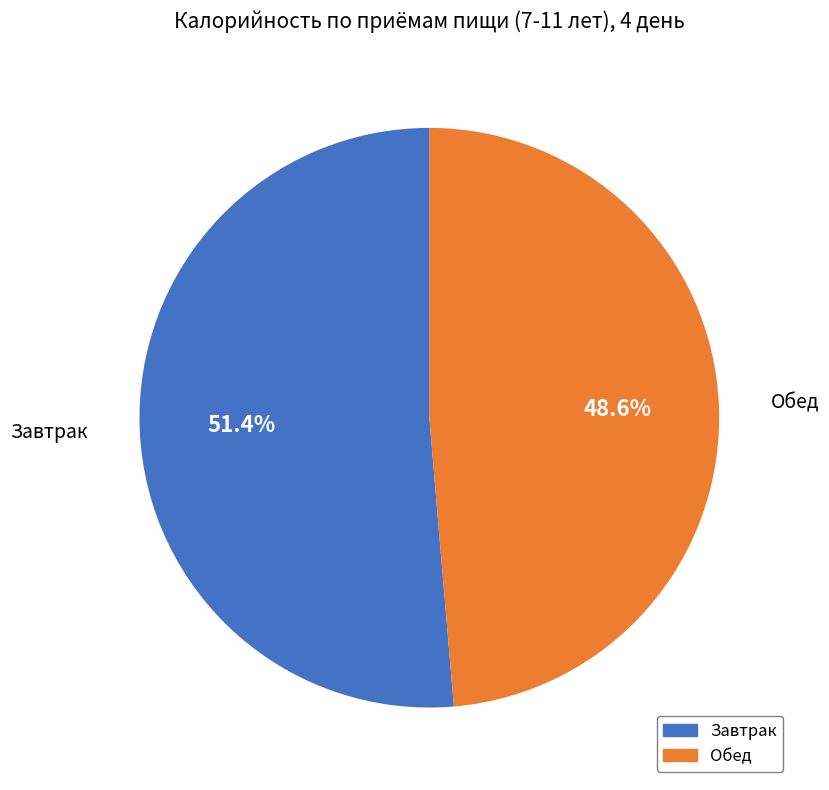

Which has a higher value, Завтрак or Обед?

Завтрак